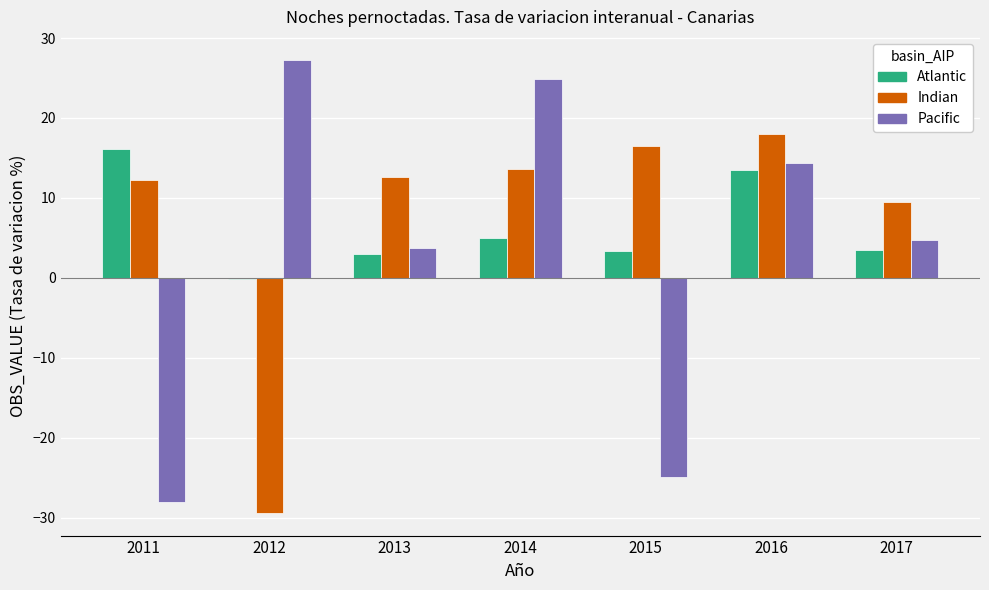

What is the value of the Pacific bar at the 2nd from the left?

27.3